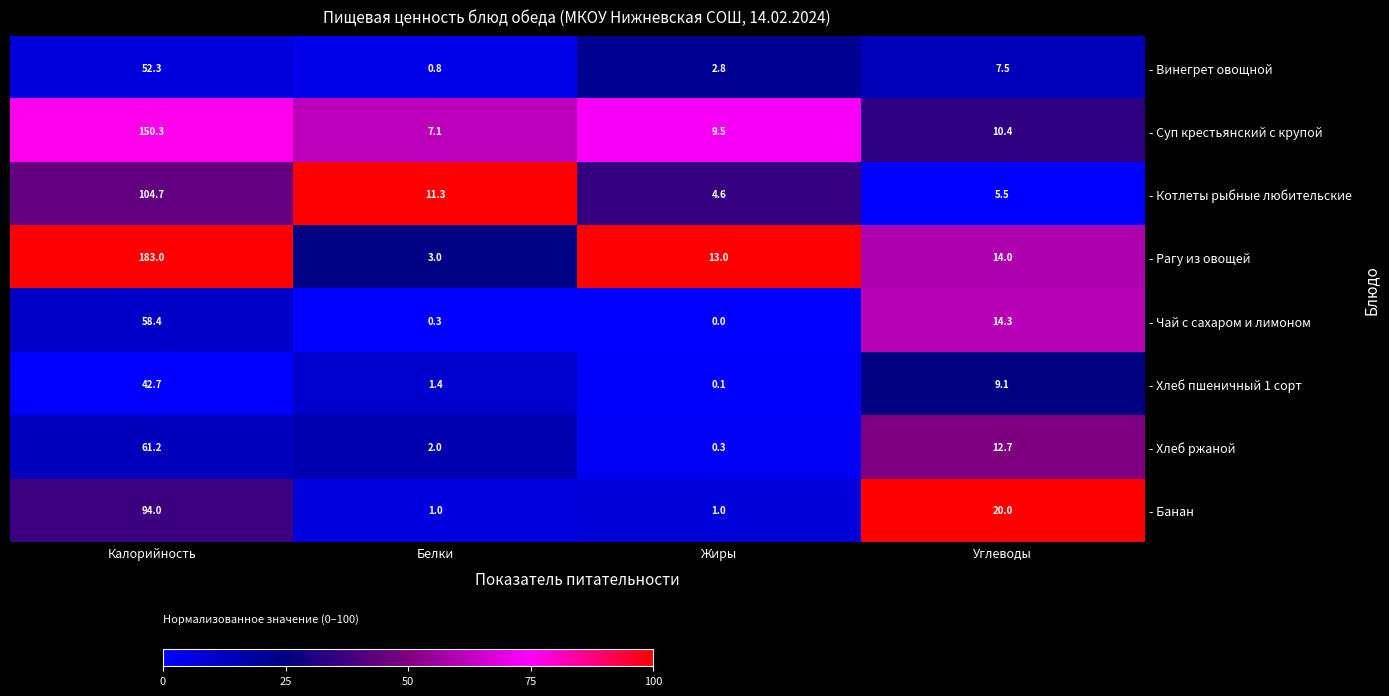

At which category is the sum across all series the highest?

Калорийность